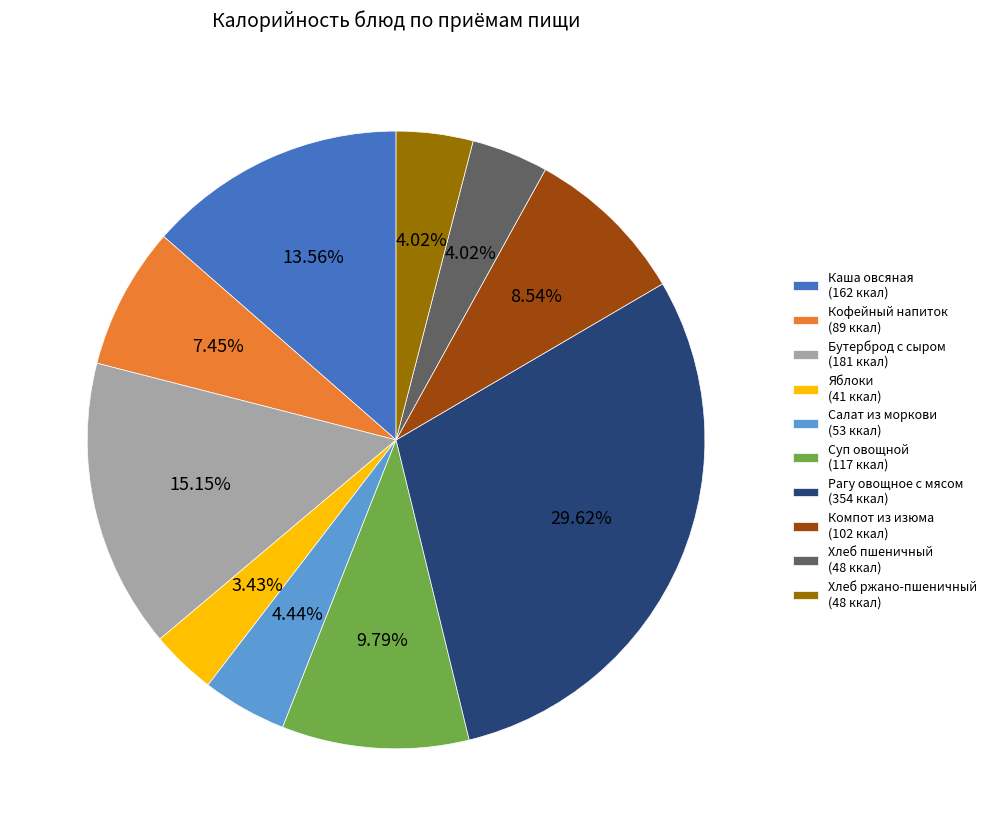

Which category has the biggest portion of the pie?

Рагу овощное с мясом (354 ккал)